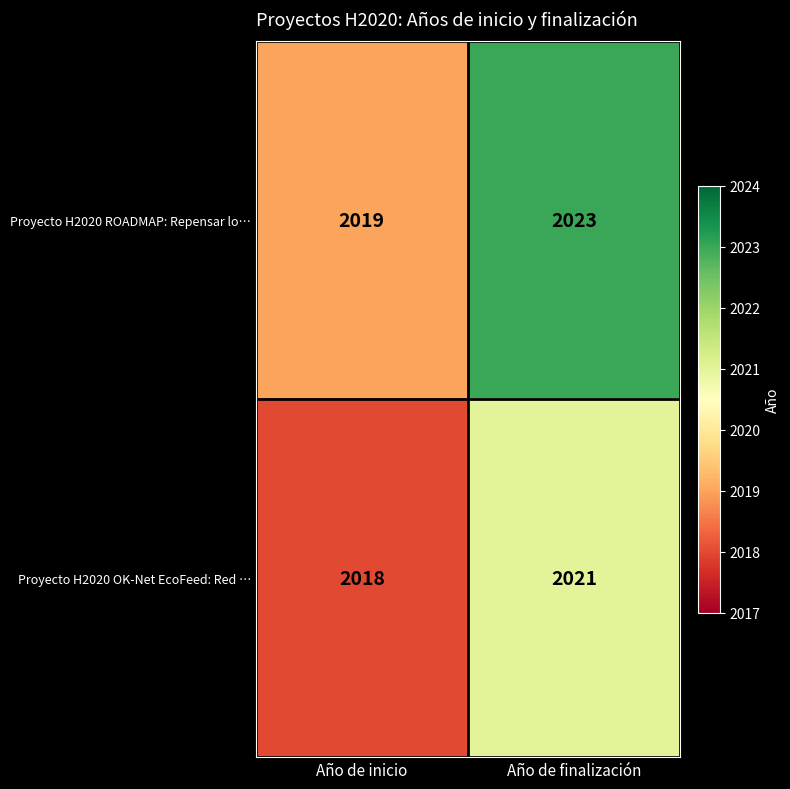

List the series in order of their overall mean, highest first.

Proyecto H2020 ROADMAP: Repensar lo…, Proyecto H2020 OK-Net EcoFeed: Red …